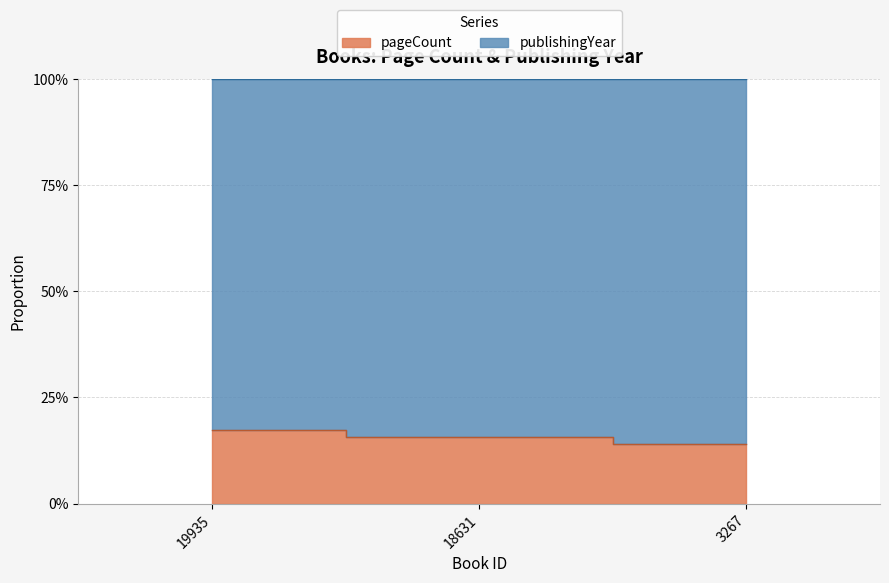

Is it true that the value at 18631 is 0.3?

False